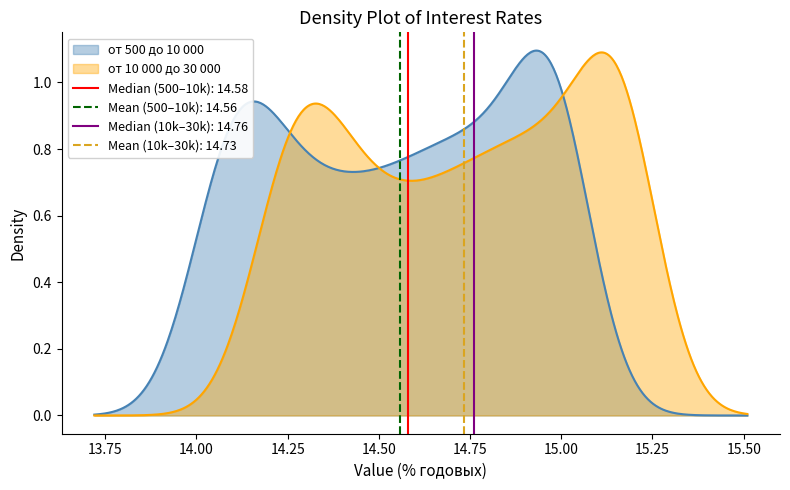

List the series in order of their peak value, highest first.

от 10 000 до 30 000, от 500 до 10 000